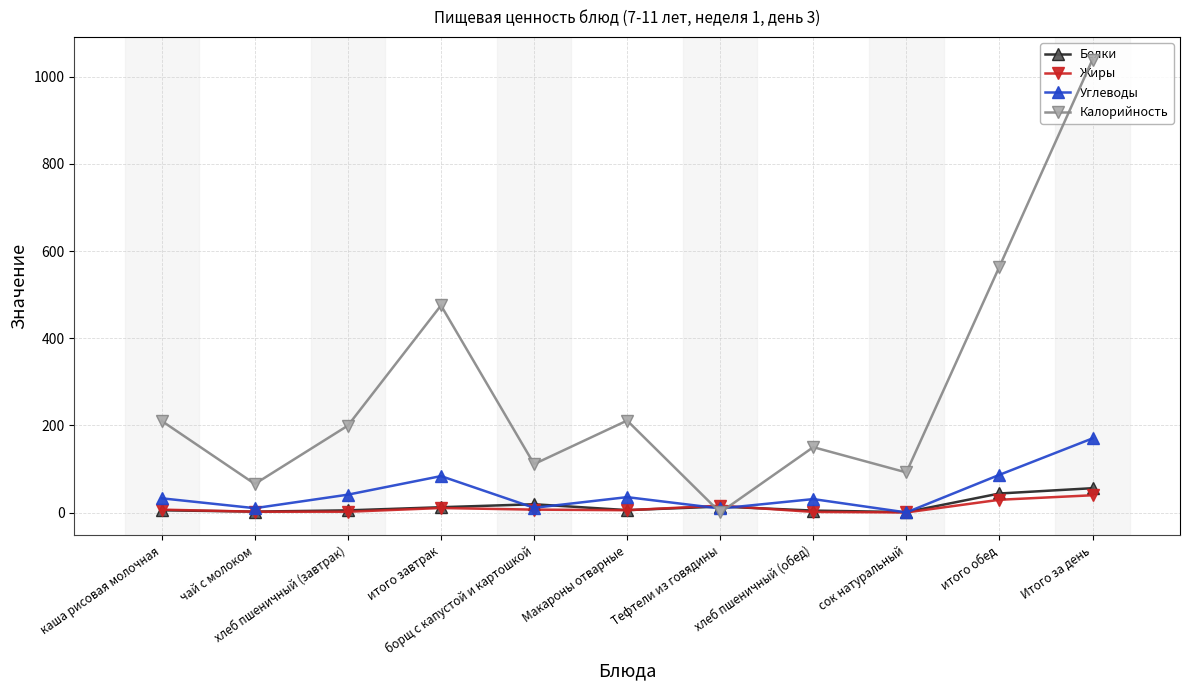

What is the difference between the maximum and second lowest values in the Калорийность series?

973.9